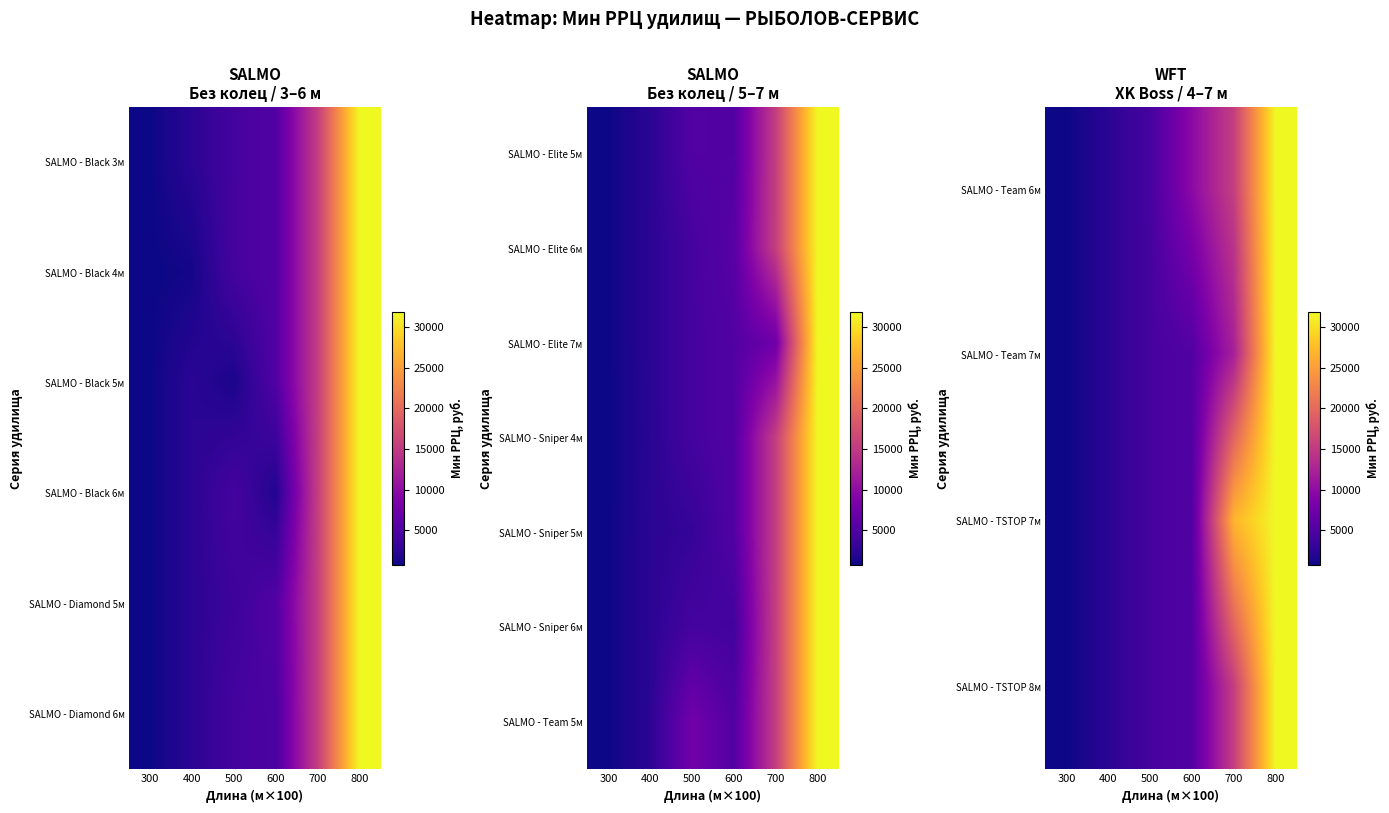

True or false: SALMO - Sniper 6м has a value of 3991.0 at 600.

True